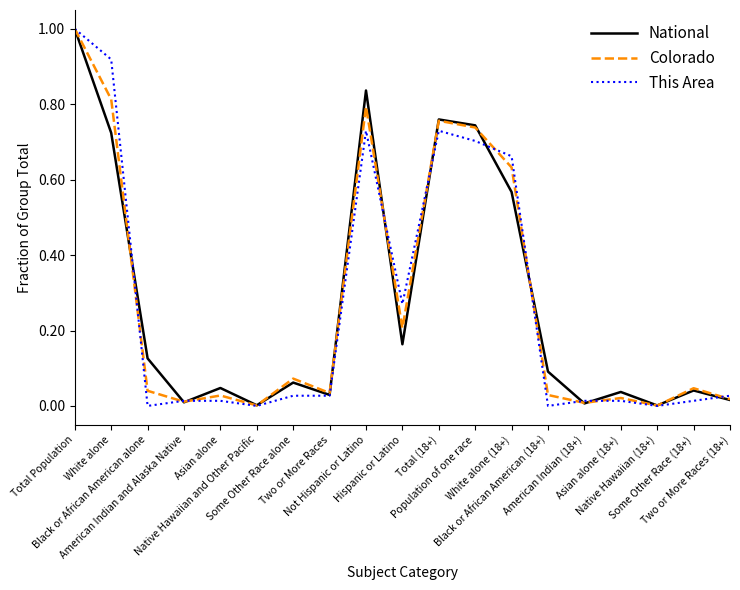

What is the maximum value shown in the chart?

1.0